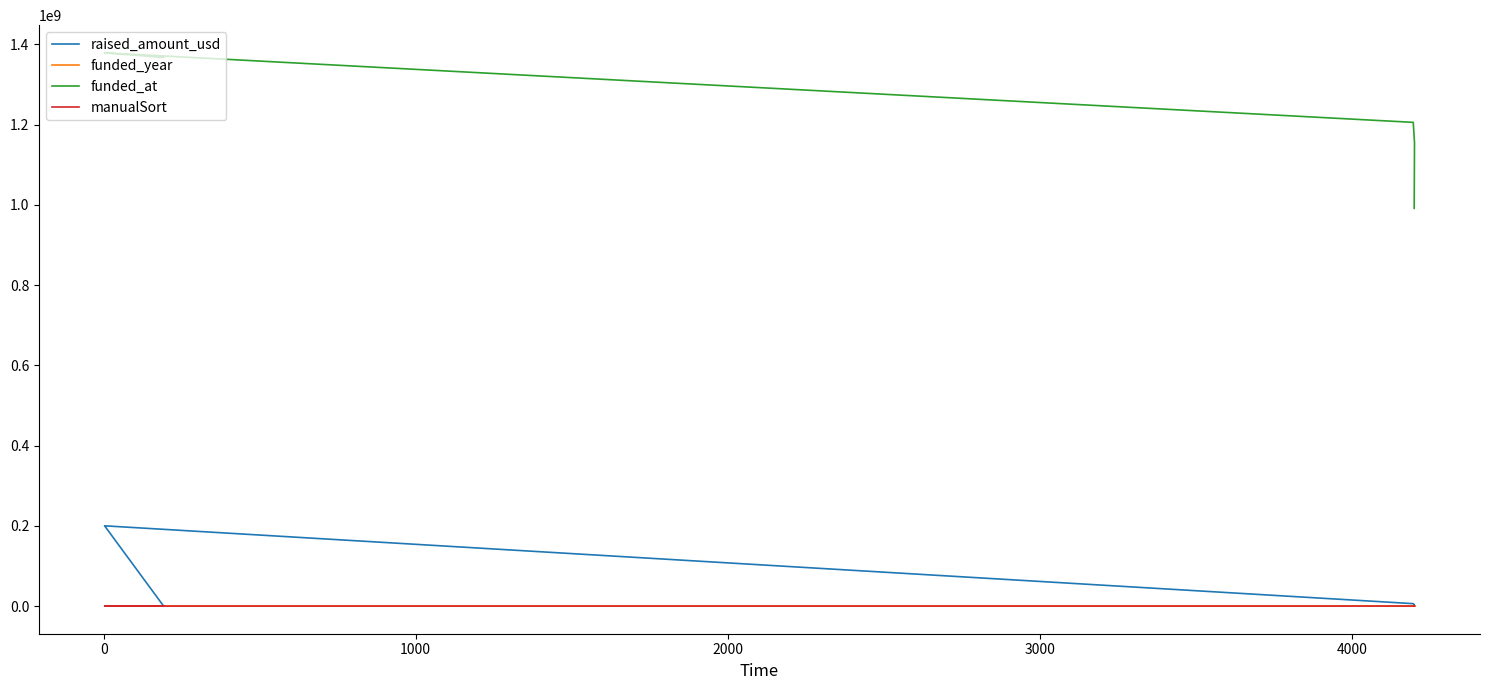

How many data points does each series have?

5